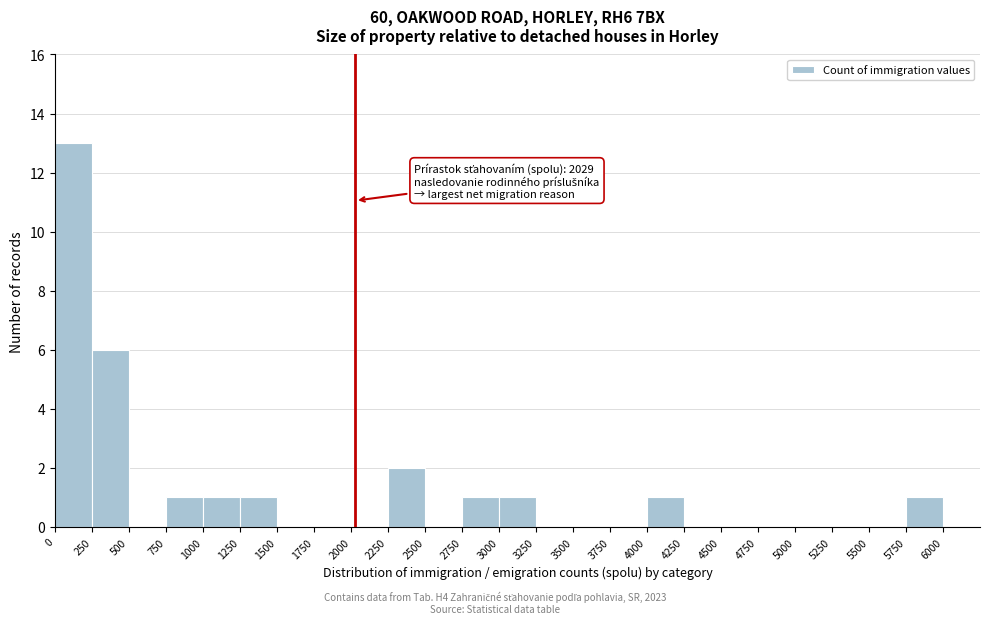

Over which range of the x-axis is the bar tallest?

0 to 250